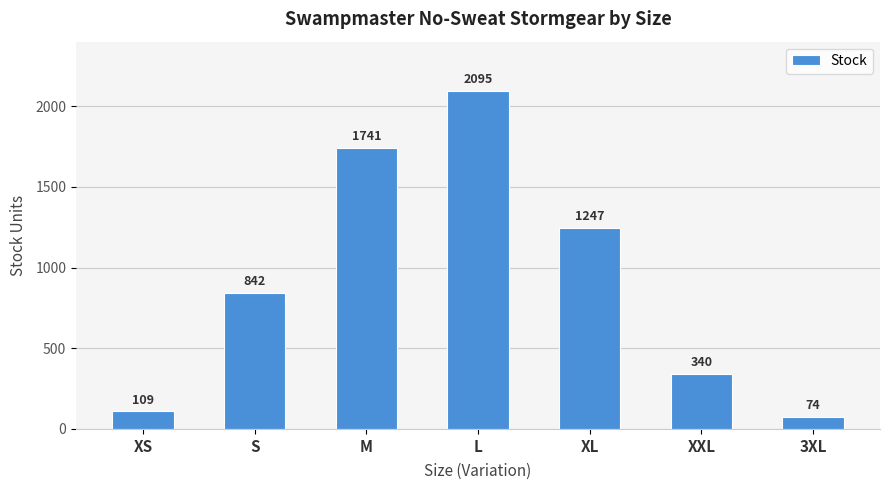

At which category does the chart reach its peak across all series?

L